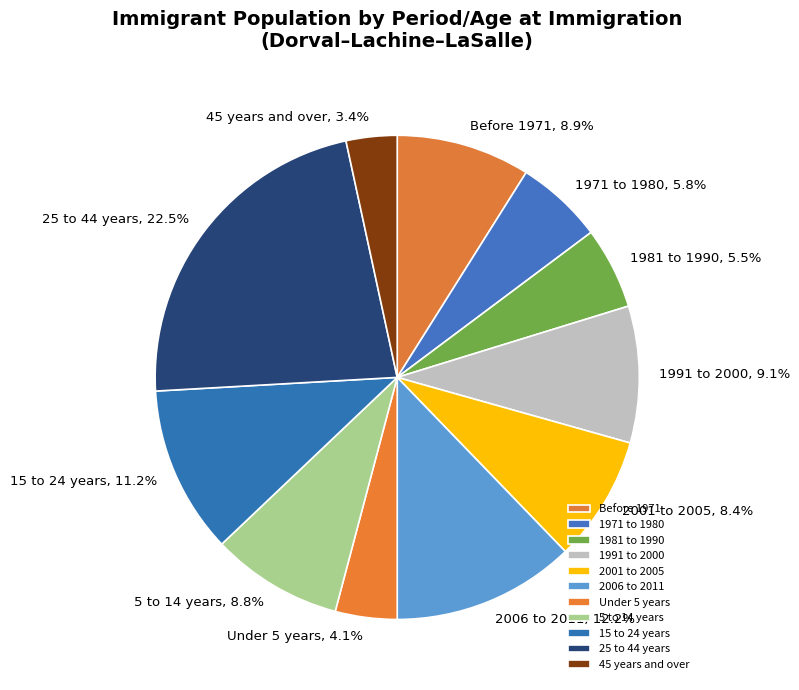

Count the number of slices in the pie.

11